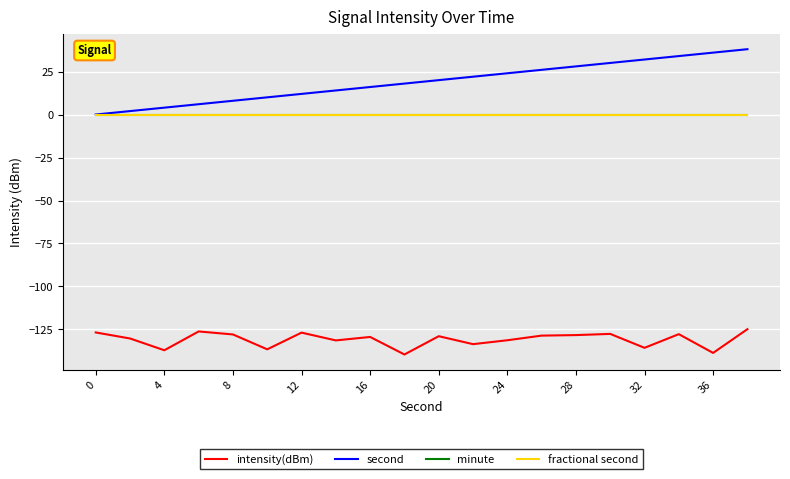

Does the chart display data point markers on the line(s)?

No